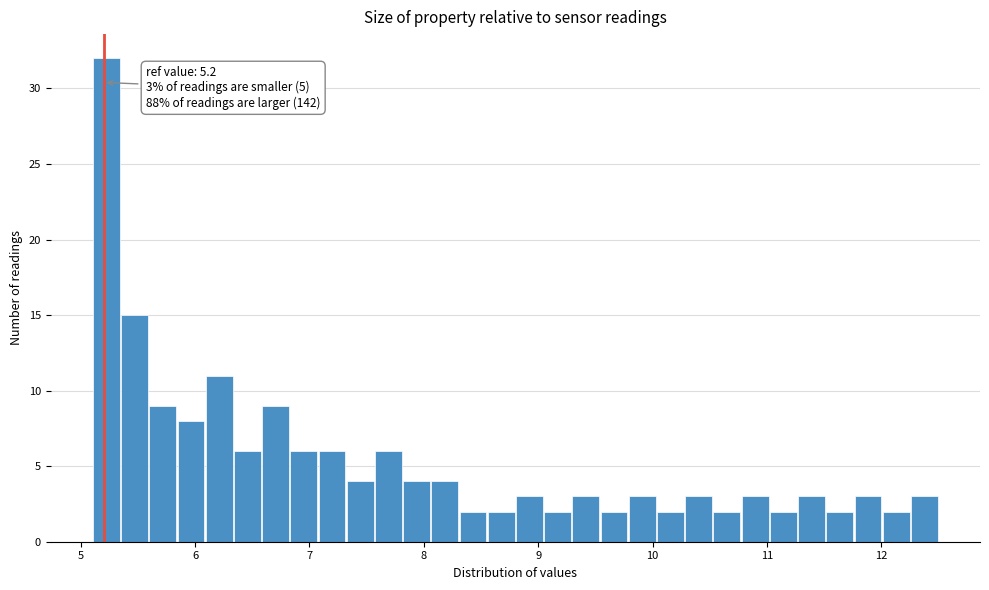

Read against the x-axis, roughly where is the centre of the tallest bar?

5.2